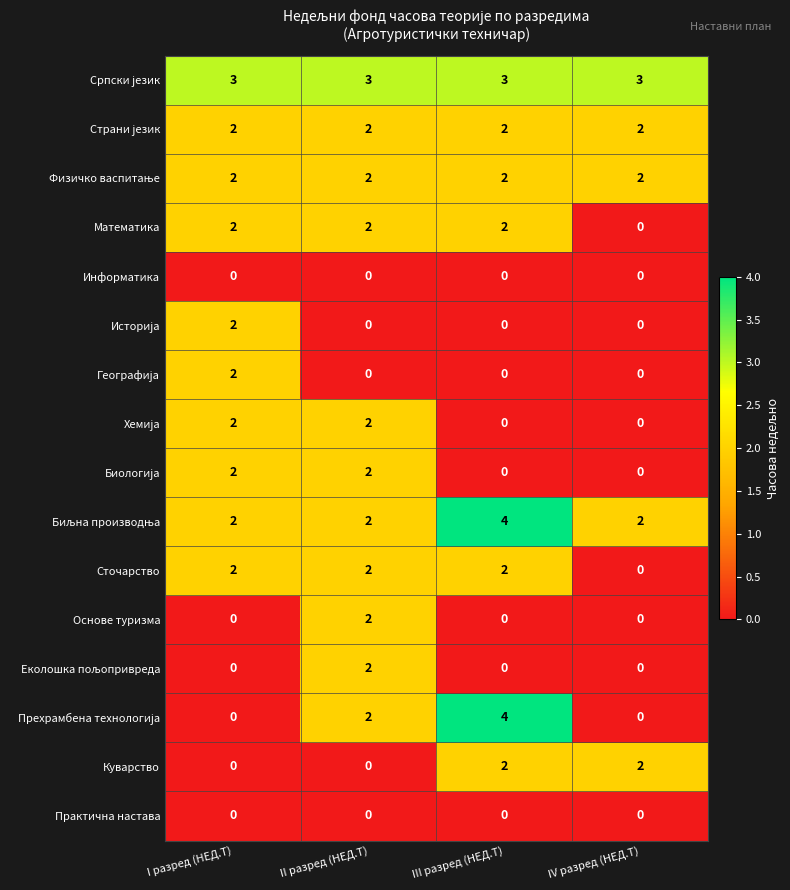

At which category does the chart reach its peak across all series?

III разред (НЕД.Т)